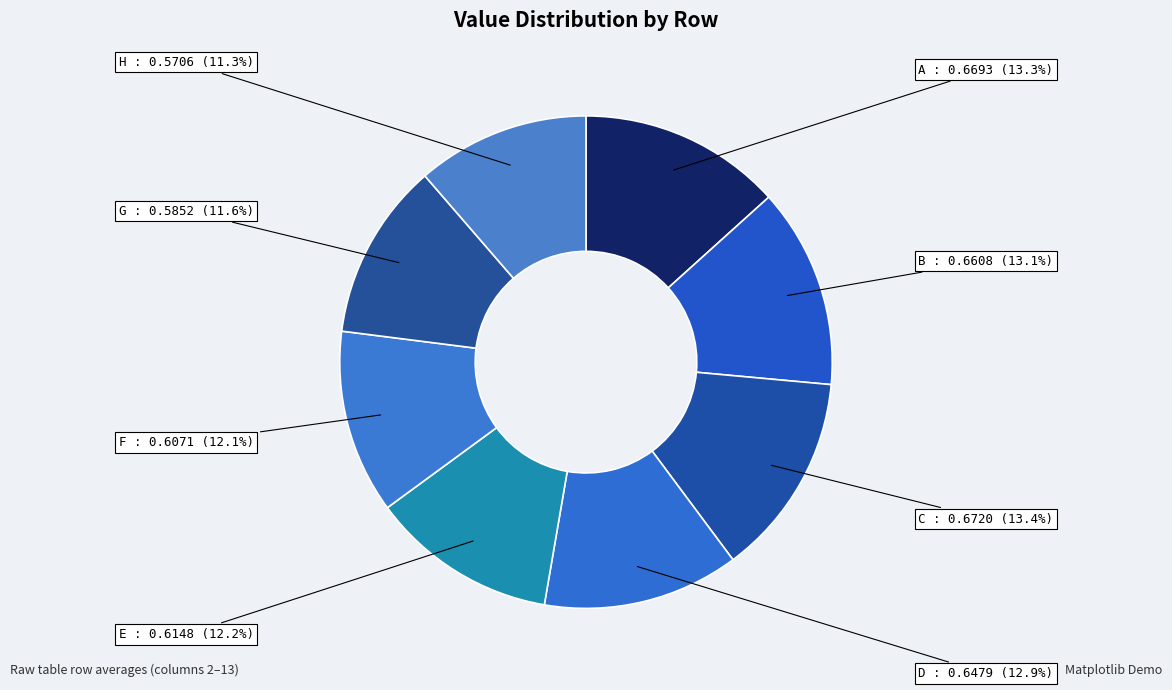

How many slices are in this pie chart?

8